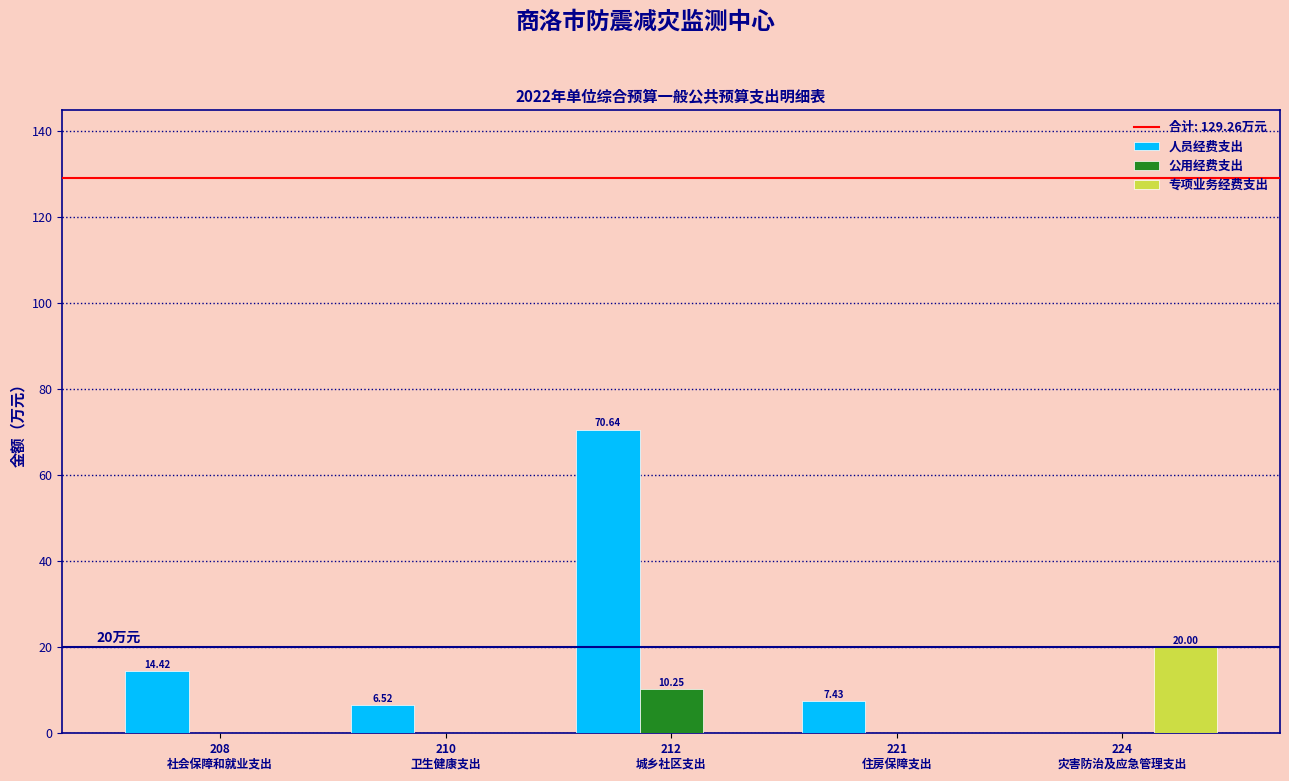

What is the sum of all 专项业务经费支出 values?

20.0